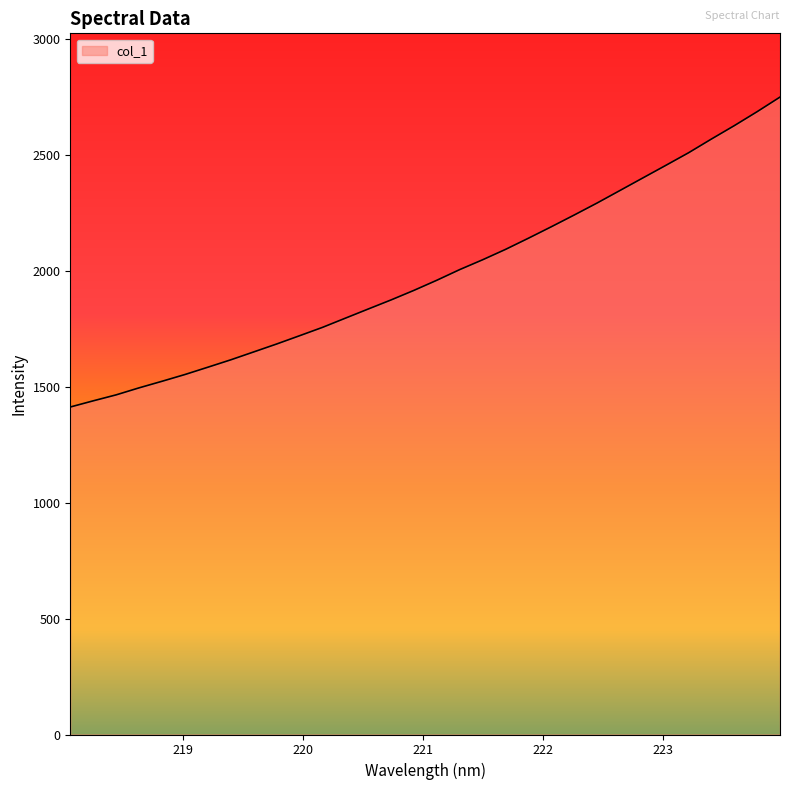

What is the greatest value displayed?

2751.4